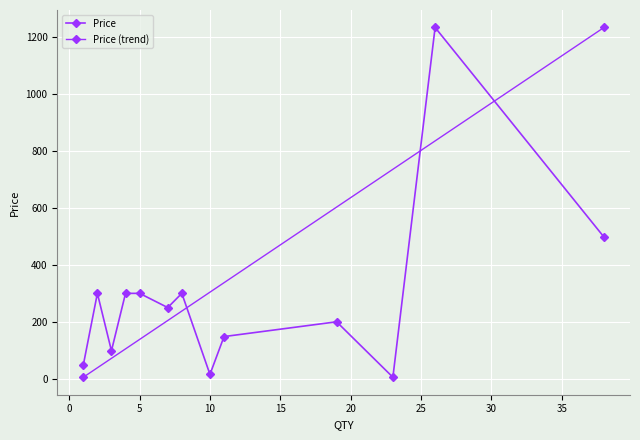

The value at 8 is 492. True or false?

False